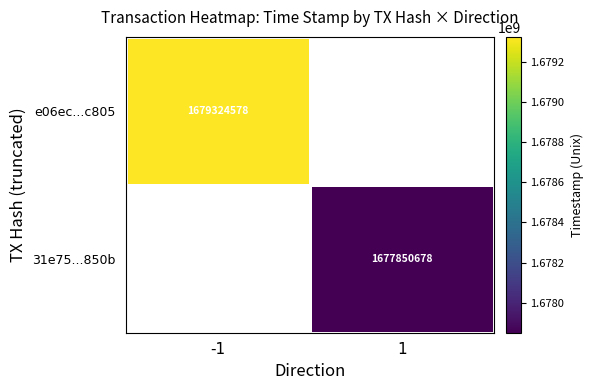

Between 1 and -1, which is larger?

-1